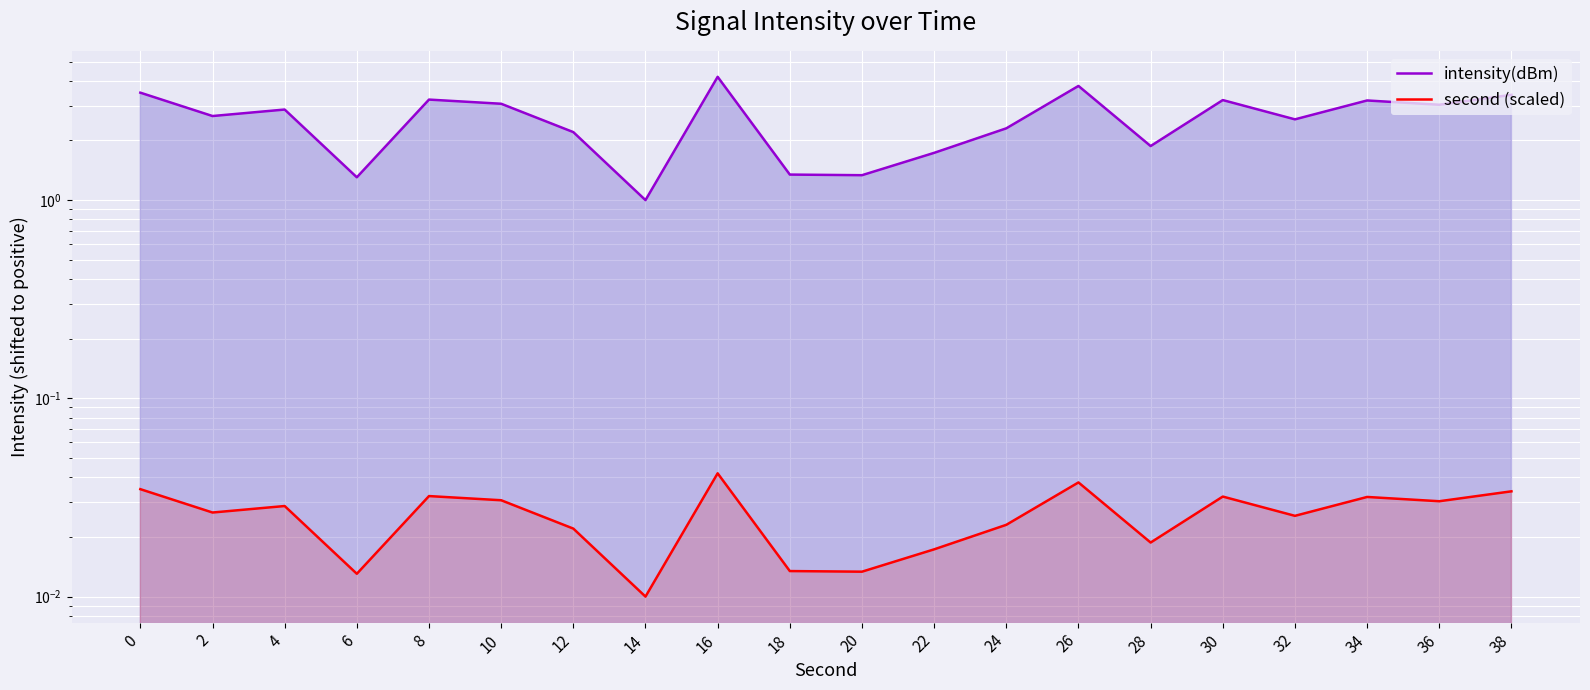

Reading right to left, list all the values displayed in this chart.

intensity(dBm): 38=3.4	36=3.0	34=3.2	32=2.6	30=3.2	28=1.9	26=3.8	24=2.3	22=1.7	20=1.3	18=1.3	16=4.2	14=1.0	12=2.2	10=3.1	8=3.2	6=1.3	4=2.9	2=2.7	0=3.5
second (scaled): 38=0.0	36=0.0	34=0.0	32=0.0	30=0.0	28=0.0	26=0.0	24=0.0	22=0.0	20=0.0	18=0.0	16=0.0	14=0.0	12=0.0	10=0.0	8=0.0	6=0.0	4=0.0	2=0.0	0=0.0